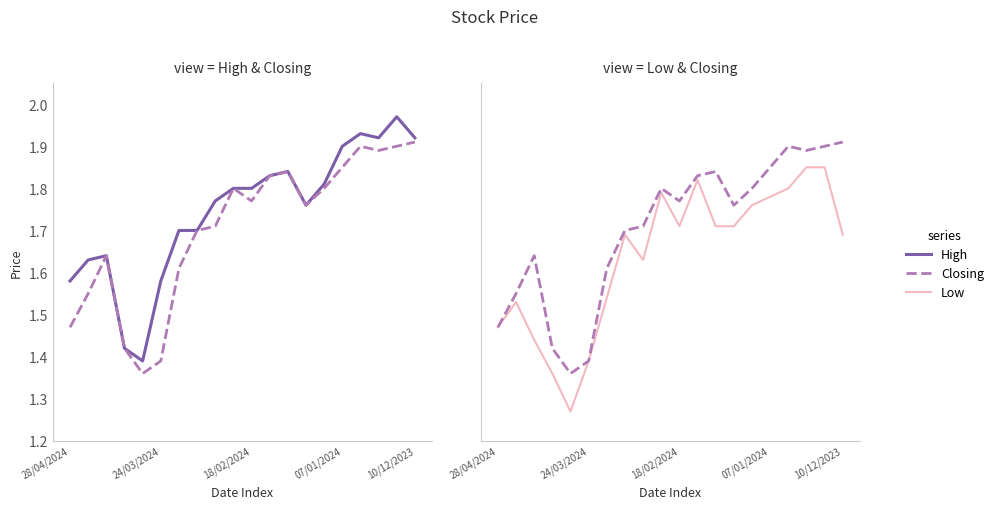

Which has a higher value, 11 or 10?

11